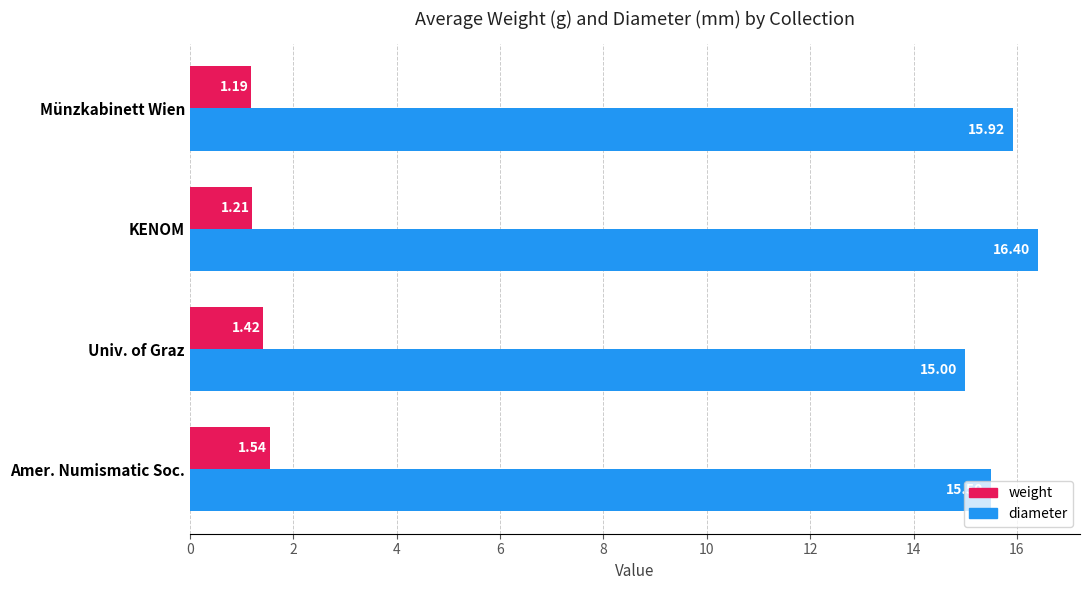

Which series has the largest total across all categories?

diameter